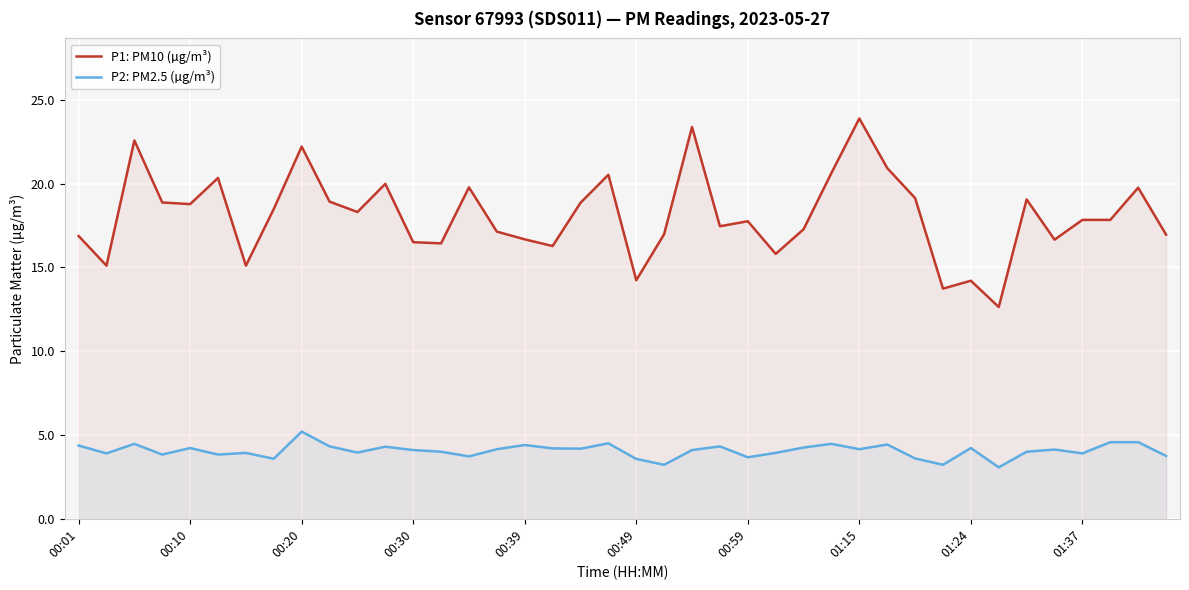

What is the difference between the highest and lowest values at 00:39?

12.3